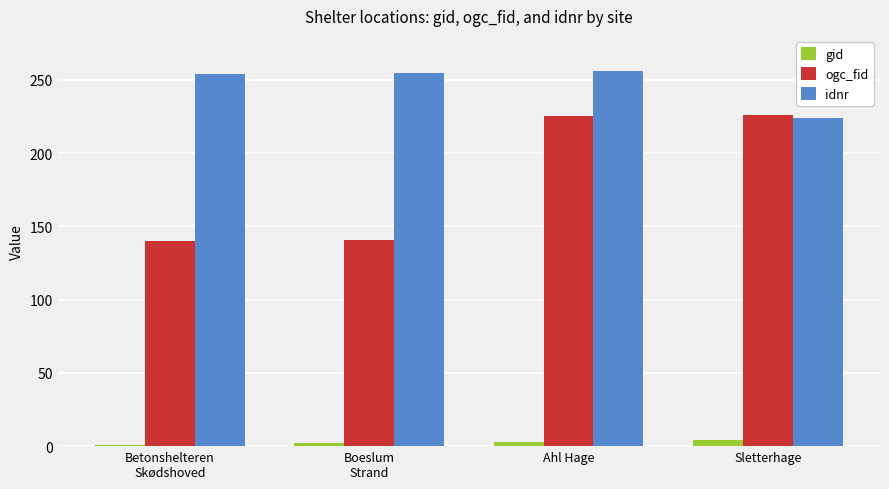

What is the sum of all idnr values?

989